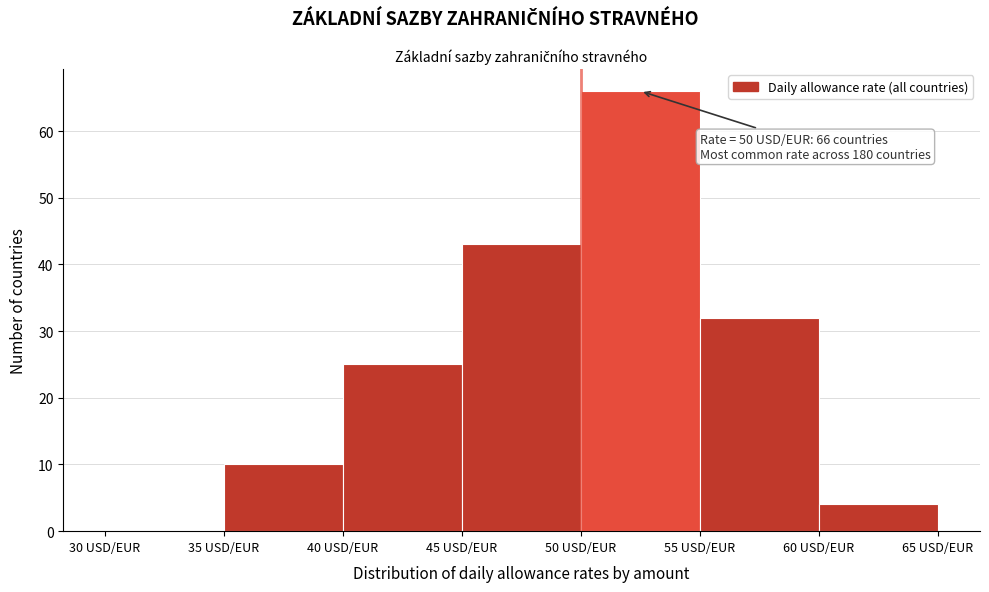

Over which range of the x-axis is the bar tallest?

50 to 55